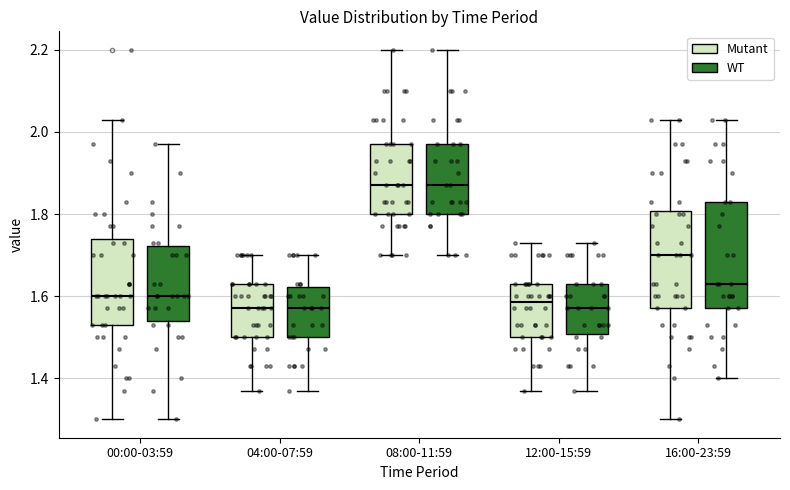

Reading left to right, transcribe this box plot: for each box, give where its median line is, the range the box spans, and where its two whiskers end, as read against the y-axis. The values are not printed on the chart, so give them approximately, as read against the axis.

00:00-03:59 (Mutant): median 1.60, box 1.54 to 1.74, whiskers 1.30 to 2.04
00:00-03:59 (WT): median 1.60, box 1.54 to 1.72, whiskers 1.30 to 1.98
04:00-07:59 (Mutant): median 1.58, box 1.50 to 1.64, whiskers 1.38 to 1.70
04:00-07:59 (WT): median 1.58, box 1.50 to 1.62, whiskers 1.38 to 1.70
08:00-11:59 (Mutant): median 1.88, box 1.80 to 1.98, whiskers 1.70 to 2.20
08:00-11:59 (WT): median 1.88, box 1.80 to 1.98, whiskers 1.70 to 2.20
12:00-15:59 (Mutant): median 1.58, box 1.50 to 1.64, whiskers 1.38 to 1.74
12:00-15:59 (WT): median 1.58, box 1.50 to 1.64, whiskers 1.38 to 1.74
16:00-23:59 (Mutant): median 1.70, box 1.58 to 1.80, whiskers 1.30 to 2.04
16:00-23:59 (WT): median 1.64, box 1.58 to 1.84, whiskers 1.40 to 2.04